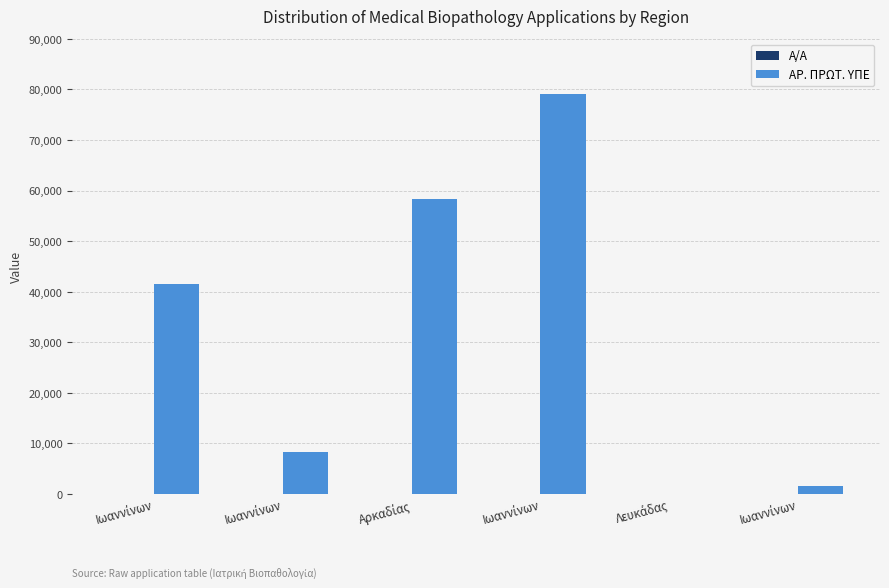

Are the bars horizontal?

No